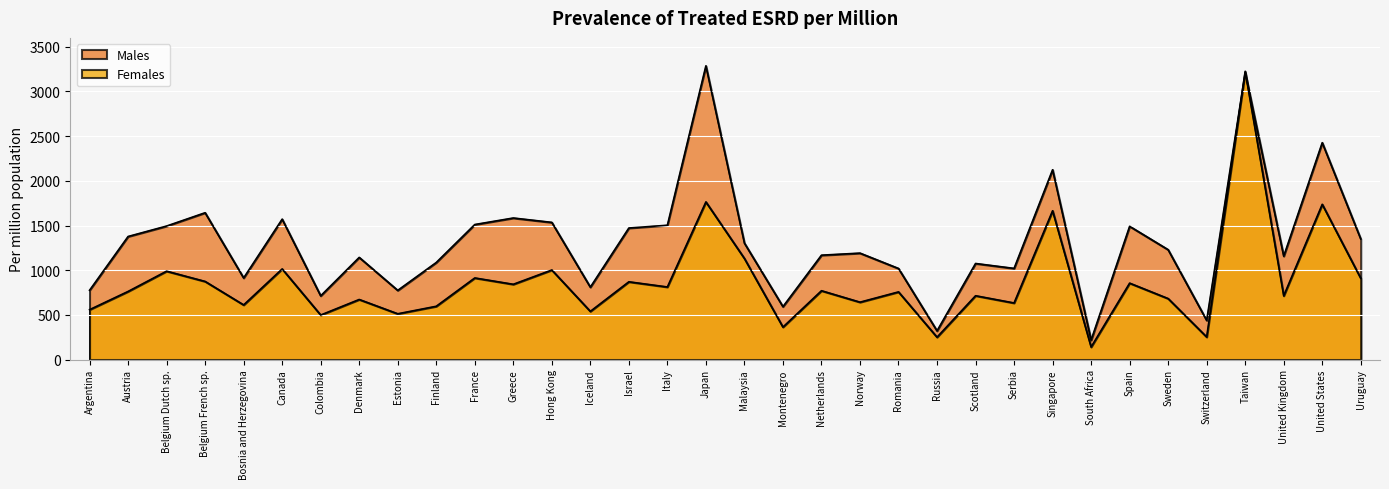

In Females, how many points are higher than both neighbors (excluding endpoints)?

14